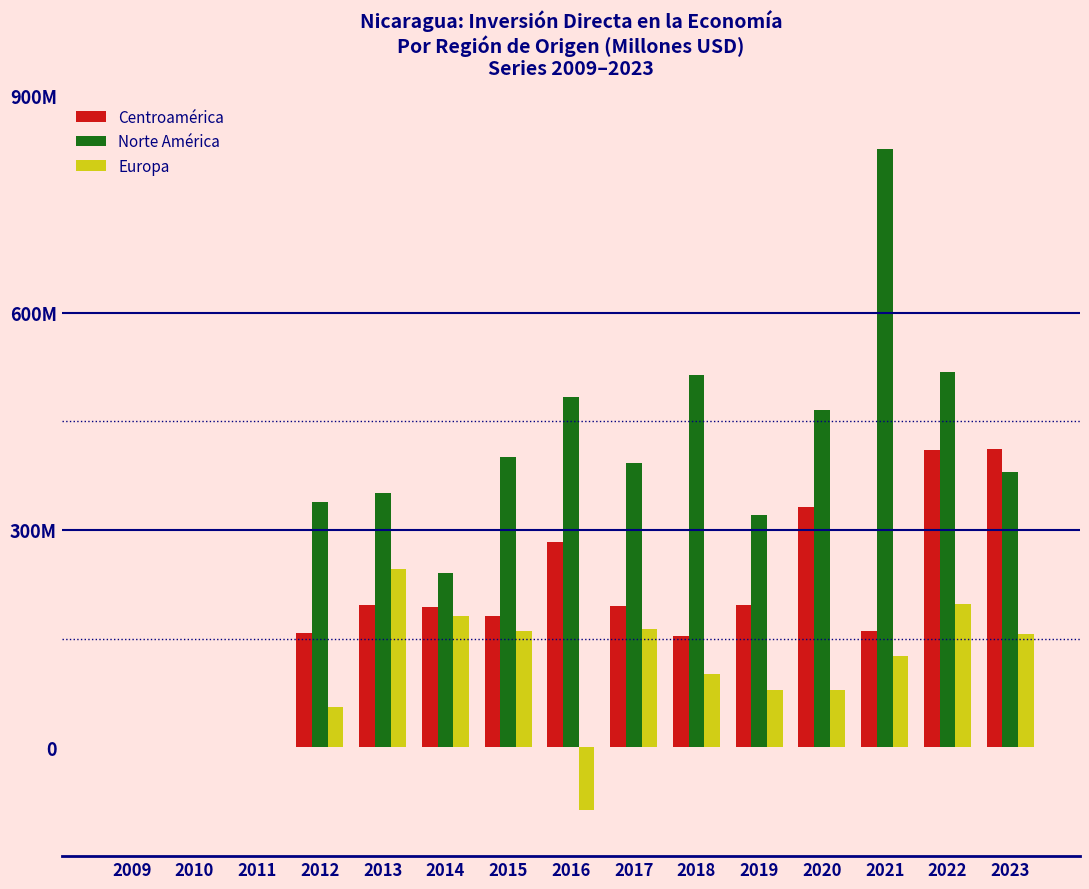

What are all the series names shown in the legend?

Centroamérica, Norte América, Europa